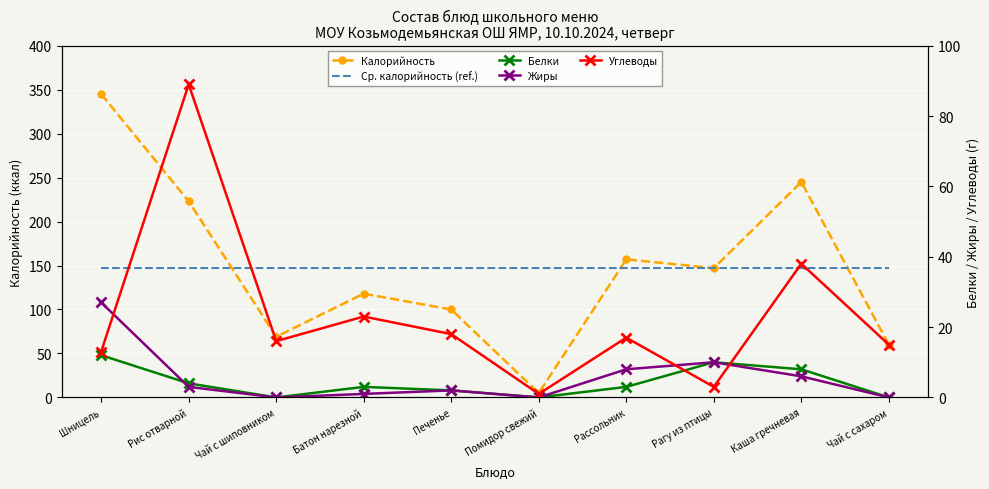

What is the value of the Ср. калорийность (ref.) point at the 6th from the left?

146.9